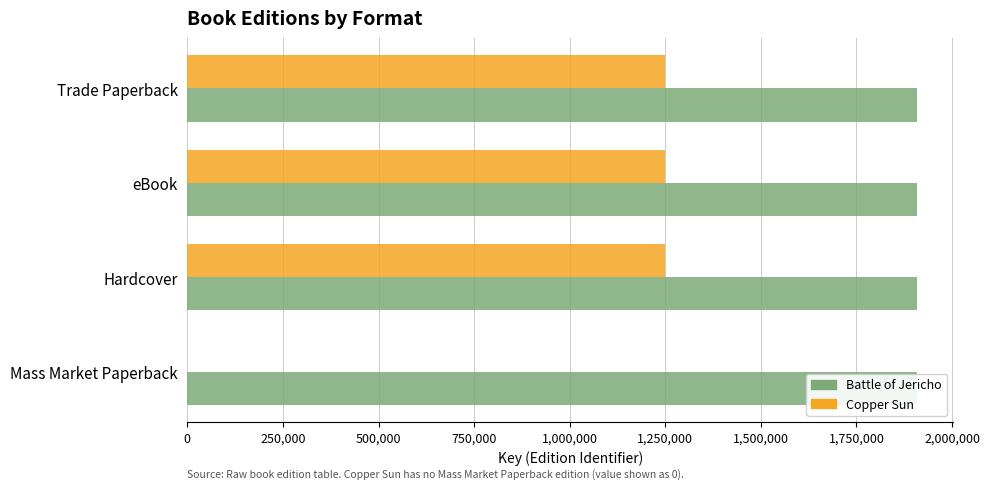

How many distinct data groups are displayed?

2